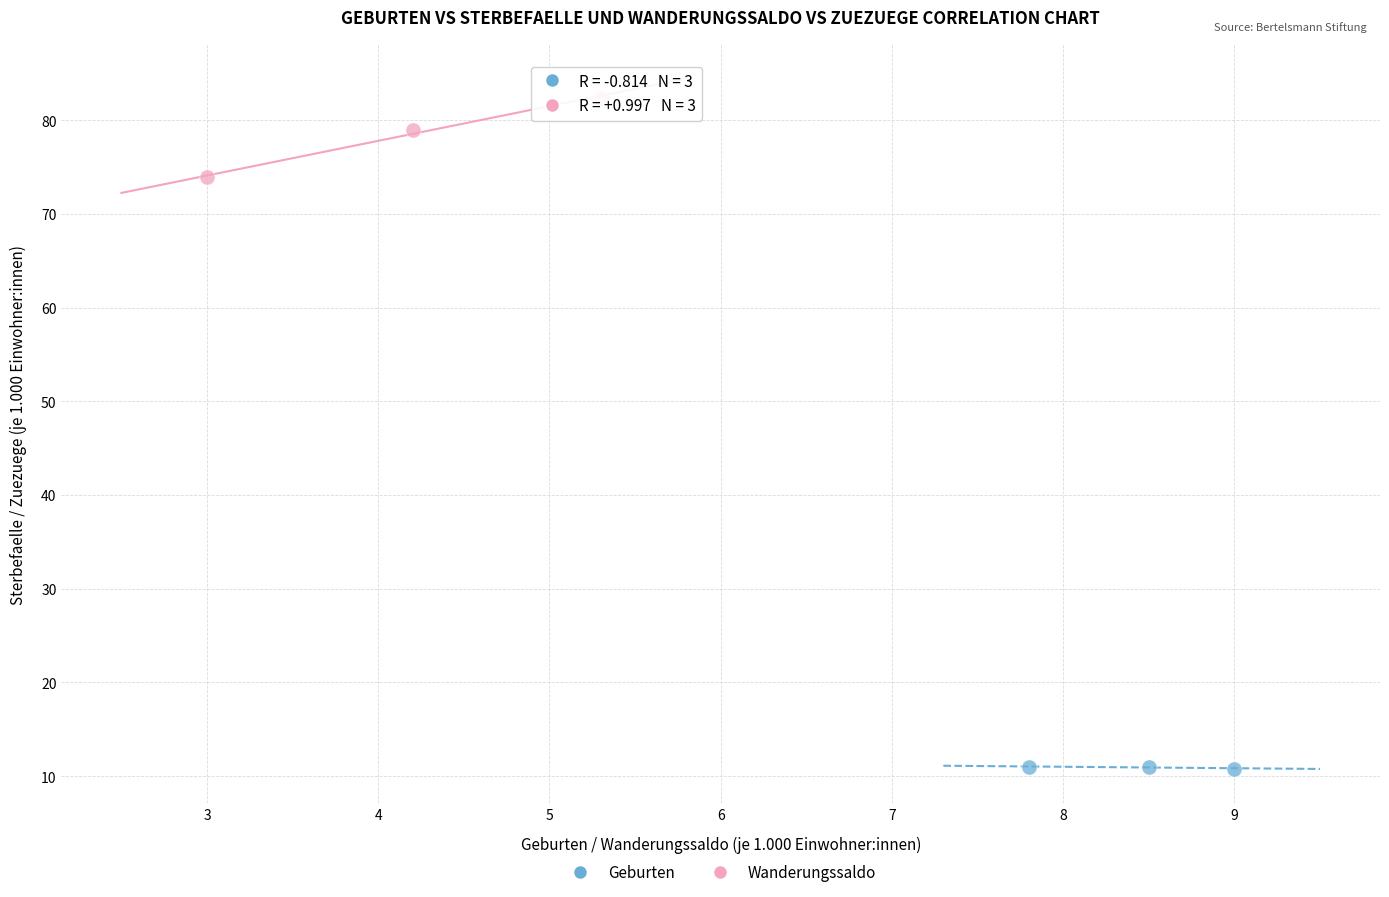

Which series has the widest spread of Y values?

Wanderungssaldo